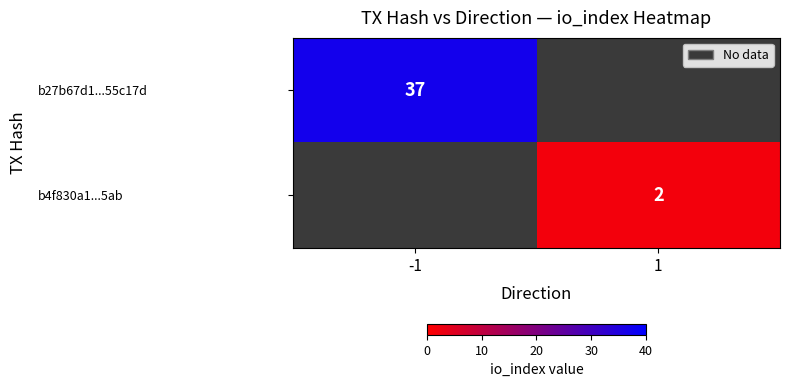

True or false: b27b67d1...55c17d has a value of 37 at -1.

True